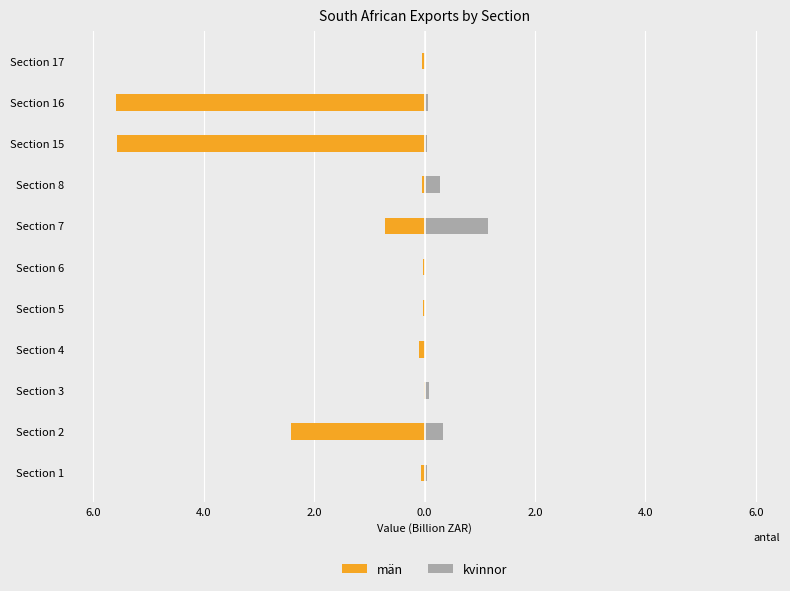

The value of män at Section 3 is -0.0. True or false?

True